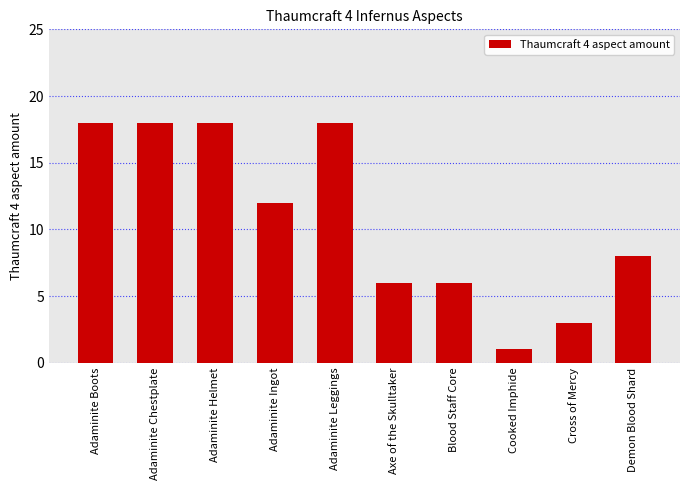

What is the sum of all values?

108